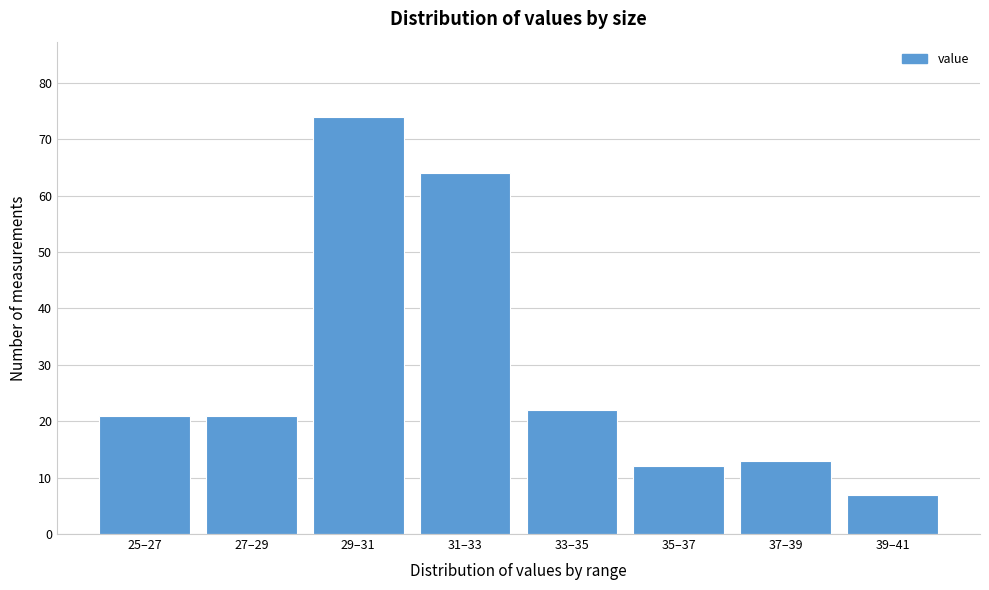

Reading left to right, transcribe all the data shown in this chart.

25–27=21	27–29=21	29–31=74	31–33=64	33–35=22	35–37=12	37–39=13	39–41=7